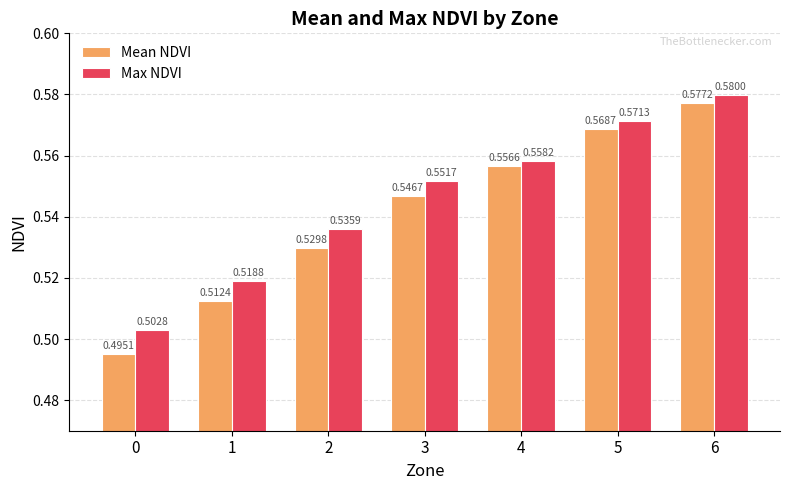

Which series has the largest range (max minus min)?

Mean NDVI